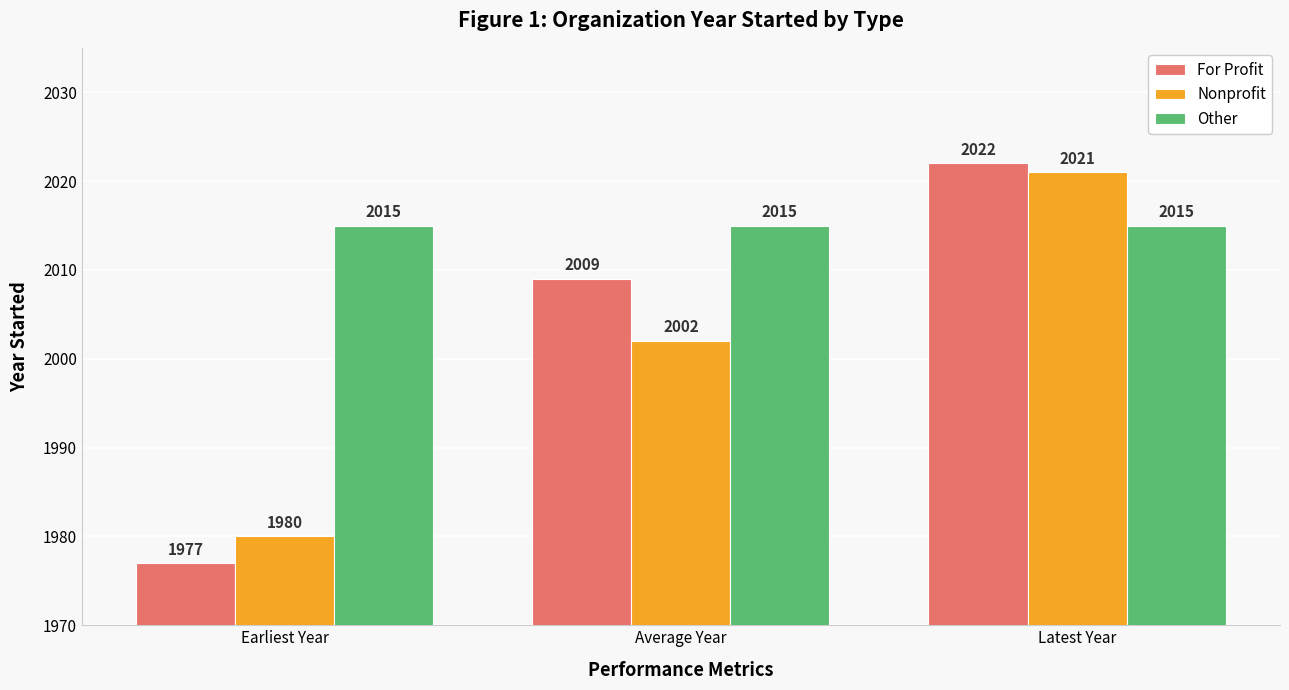

Count the number of data series in this chart.

3